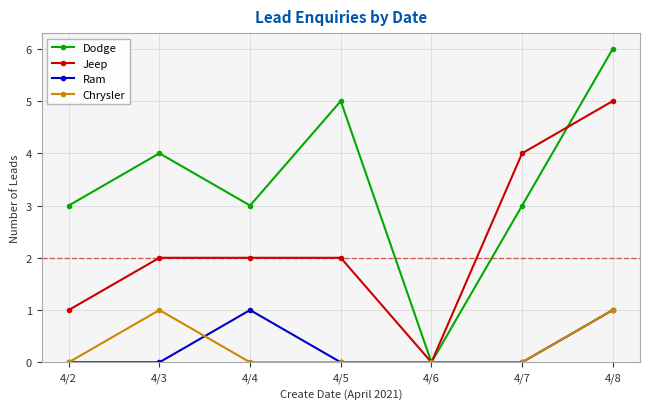

What is the sum of all Ram values?

2